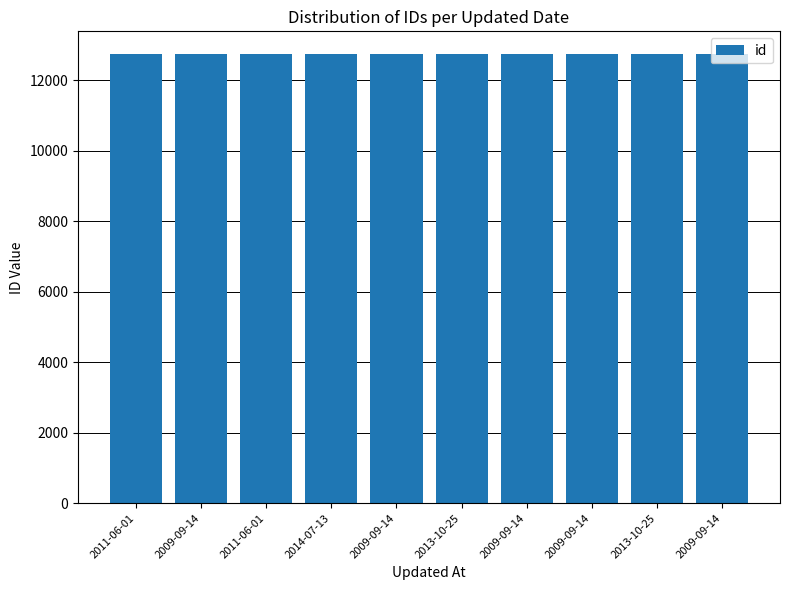

What is the difference between the second highest and minimum values?

9